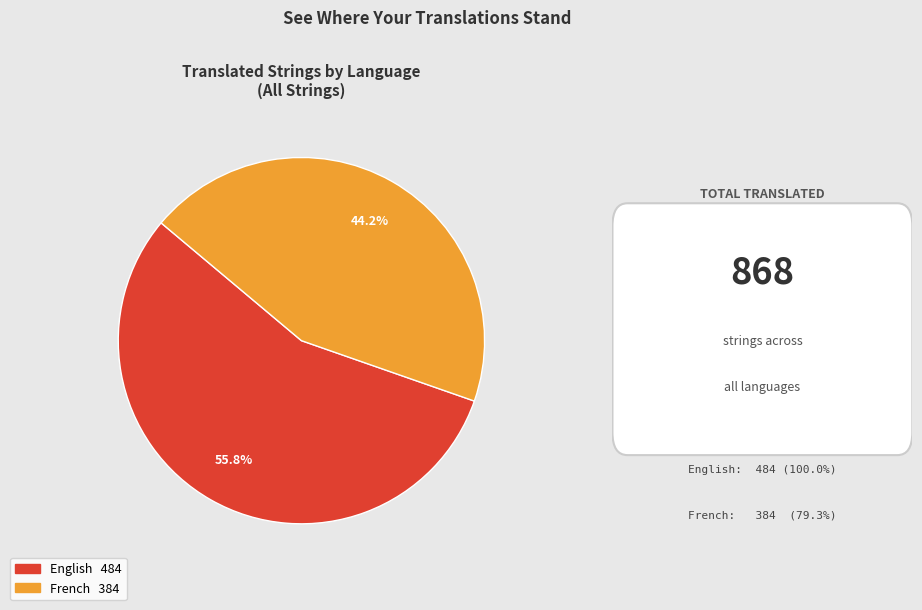

The French slice represents 30% of the pie. True or false?

False